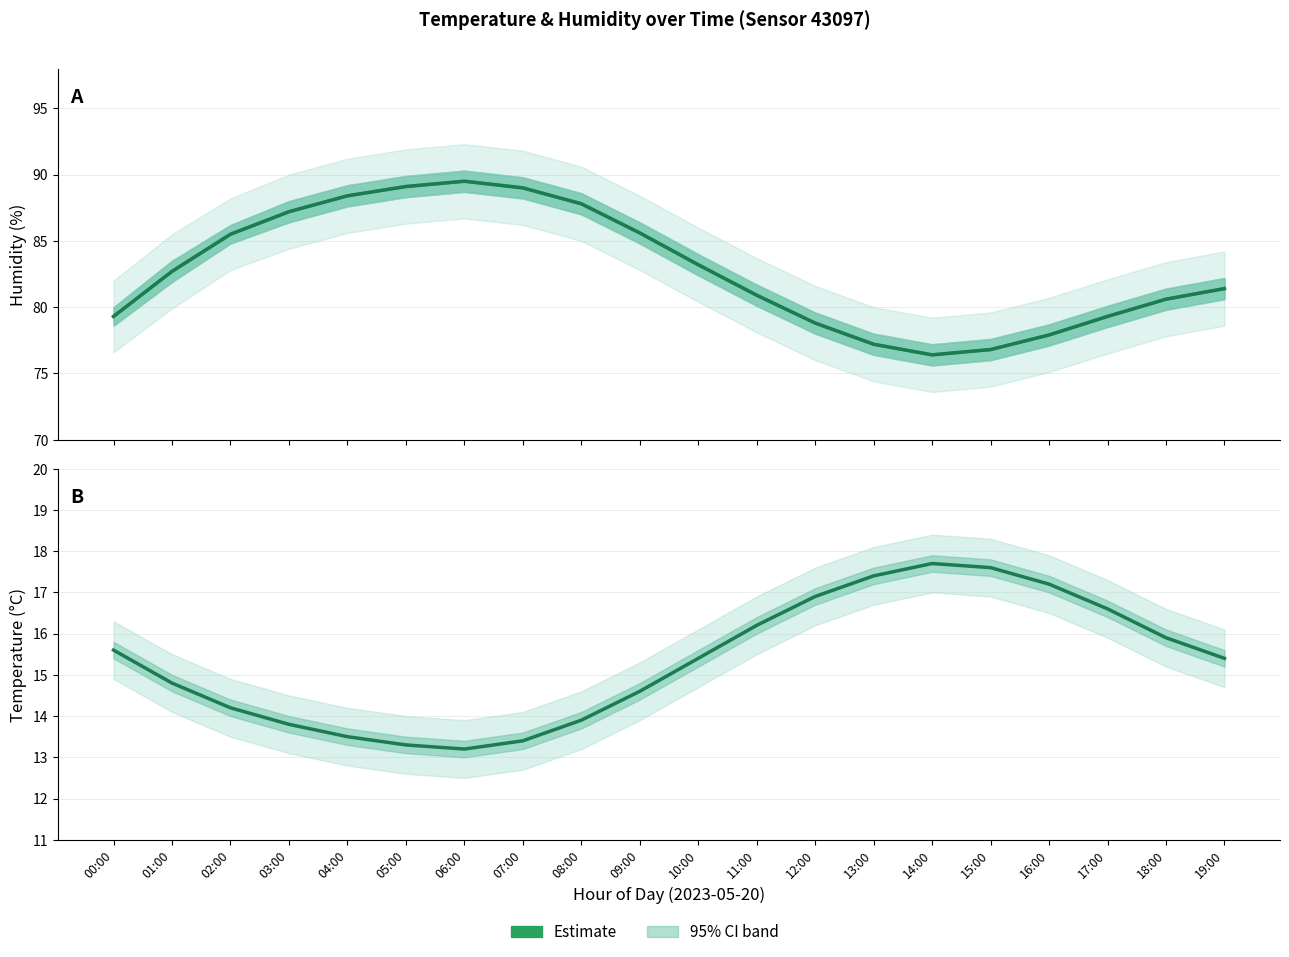

Is it true that temperature equals 16.9 at 12:00?

True